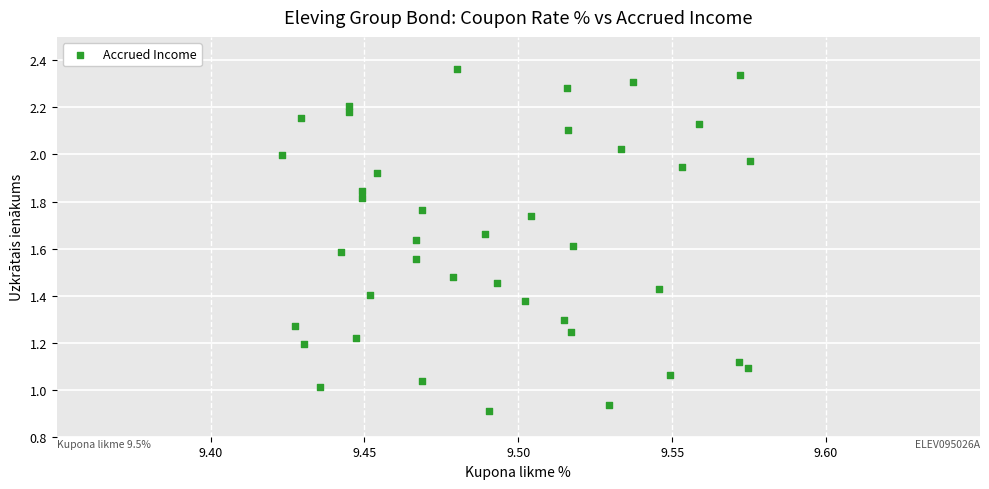

Count the number of points in this scatter plot.

40